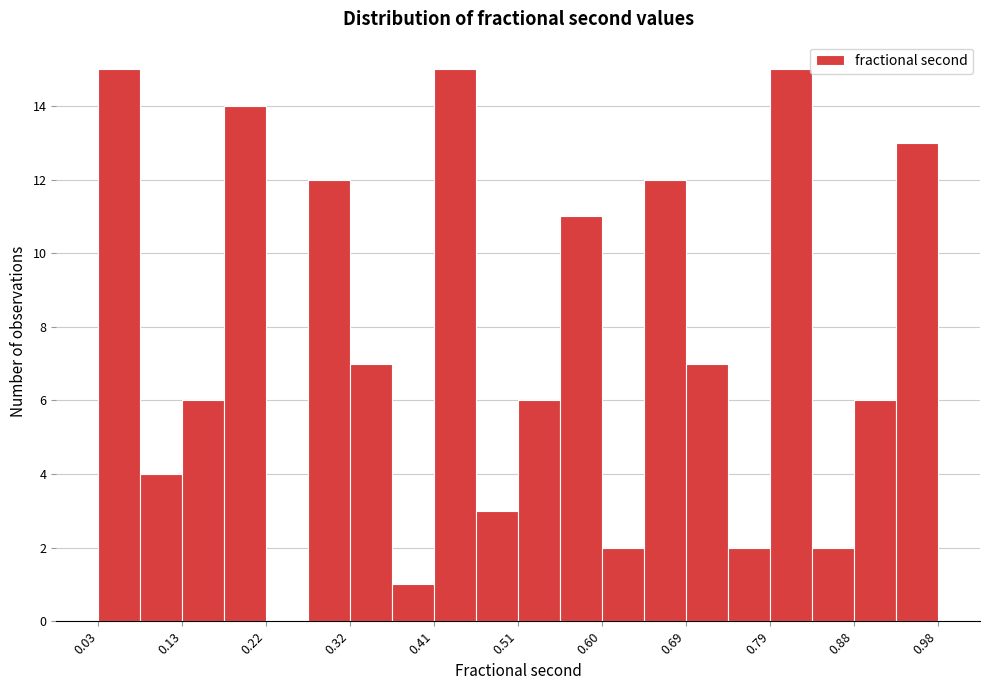

Reading left to right, transcribe this chart: for each bar, give the range it covers on the x-axis and its height. Neither the bar edges nor the heights are printed on the chart, so give them approximately, as read against the axes.

0.03 to 0.08: 15
0.08 to 0.13: 4
0.13 to 0.18: 6
0.18 to 0.22: 14
0.22 to 0.27: 0
0.27 to 0.32: 12
0.32 to 0.36: 7
0.36 to 0.41: 1
0.41 to 0.46: 15
0.46 to 0.51: 3
0.51 to 0.55: 6
0.55 to 0.60: 11
0.60 to 0.65: 2
0.65 to 0.69: 12
0.69 to 0.74: 7
0.74 to 0.79: 2
0.79 to 0.84: 15
0.84 to 0.88: 2
0.88 to 0.93: 6
0.93 to 0.98: 13